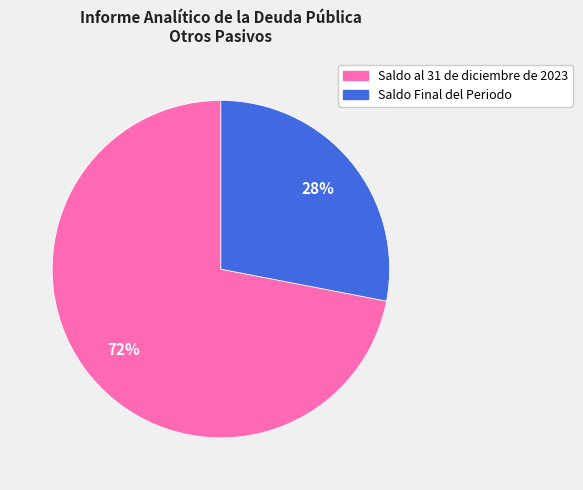

To the nearest percent, what is the average slice percentage?

50%